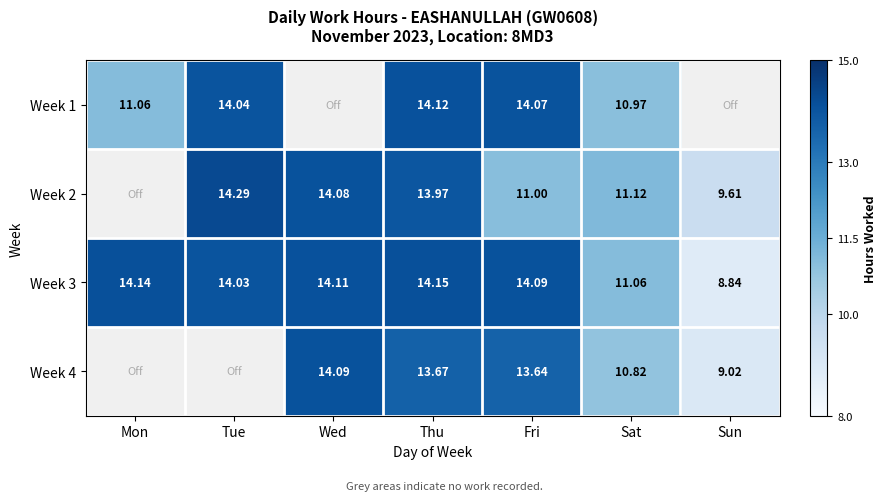

At which category is the sum across all series the highest?

Thu